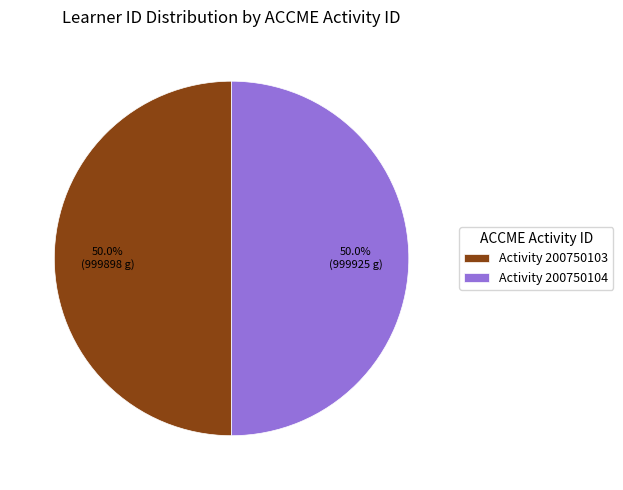

Do Activity 200750103 and Activity 200750104 together represent more than half of the pie?

Yes